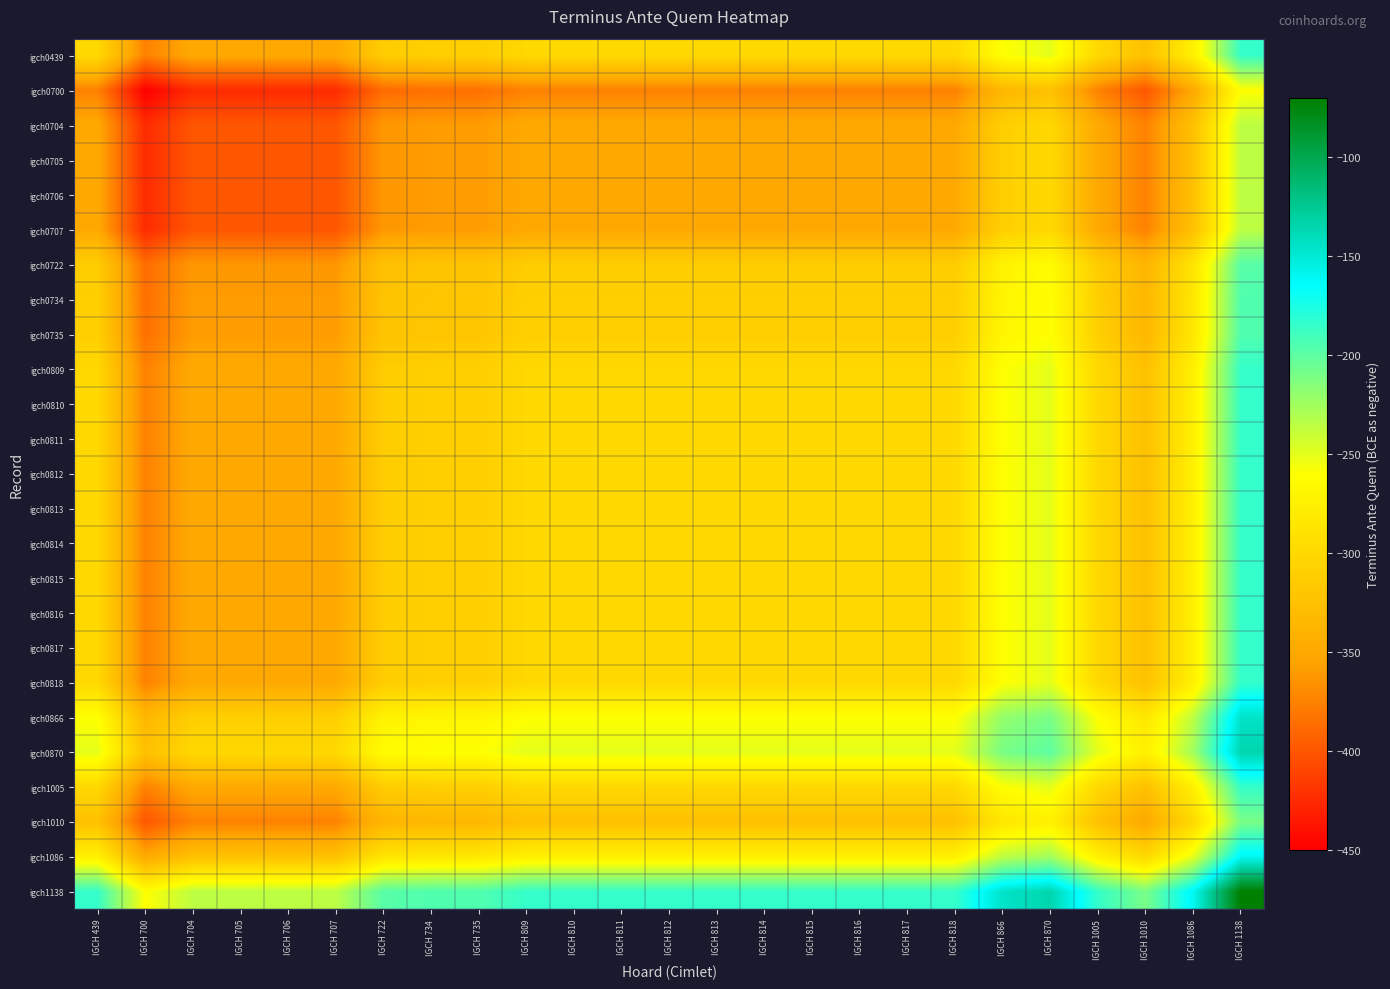

Reading left to right, transcribe all the data shown in this chart.

igch0439: IGCH 439=-300.0	IGCH 700=-375.0	IGCH 704=-350.0	IGCH 705=-350.0	IGCH 706=-350.0	IGCH 707=-350.0	IGCH 722=-312.5	IGCH 734=-310.0	IGCH 735=-310.0	IGCH 809=-300.0	IGCH 810=-300.0	IGCH 811=-300.0	IGCH 812=-300.0	IGCH 813=-300.0	IGCH 814=-300.0	IGCH 815=-300.0	IGCH 816=-300.0	IGCH 817=-300.0	IGCH 818=-300.0	IGCH 866=-260.0	IGCH 870=-250.0	IGCH 1005=-300.0	IGCH 1010=-325.0	IGCH 1086=-275.0	IGCH 1138=-185.0
igch0700: IGCH 439=-375.0	IGCH 700=-450.0	IGCH 704=-425.0	IGCH 705=-425.0	IGCH 706=-425.0	IGCH 707=-425.0	IGCH 722=-387.5	IGCH 734=-385.0	IGCH 735=-385.0	IGCH 809=-375.0	IGCH 810=-375.0	IGCH 811=-375.0	IGCH 812=-375.0	IGCH 813=-375.0	IGCH 814=-375.0	IGCH 815=-375.0	IGCH 816=-375.0	IGCH 817=-375.0	IGCH 818=-375.0	IGCH 866=-335.0	IGCH 870=-325.0	IGCH 1005=-375.0	IGCH 1010=-400.0	IGCH 1086=-350.0	IGCH 1138=-260.0
igch0704: IGCH 439=-350.0	IGCH 700=-425.0	IGCH 704=-400.0	IGCH 705=-400.0	IGCH 706=-400.0	IGCH 707=-400.0	IGCH 722=-362.5	IGCH 734=-360.0	IGCH 735=-360.0	IGCH 809=-350.0	IGCH 810=-350.0	IGCH 811=-350.0	IGCH 812=-350.0	IGCH 813=-350.0	IGCH 814=-350.0	IGCH 815=-350.0	IGCH 816=-350.0	IGCH 817=-350.0	IGCH 818=-350.0	IGCH 866=-310.0	IGCH 870=-300.0	IGCH 1005=-350.0	IGCH 1010=-375.0	IGCH 1086=-325.0	IGCH 1138=-235.0
igch0705: IGCH 439=-350.0	IGCH 700=-425.0	IGCH 704=-400.0	IGCH 705=-400.0	IGCH 706=-400.0	IGCH 707=-400.0	IGCH 722=-362.5	IGCH 734=-360.0	IGCH 735=-360.0	IGCH 809=-350.0	IGCH 810=-350.0	IGCH 811=-350.0	IGCH 812=-350.0	IGCH 813=-350.0	IGCH 814=-350.0	IGCH 815=-350.0	IGCH 816=-350.0	IGCH 817=-350.0	IGCH 818=-350.0	IGCH 866=-310.0	IGCH 870=-300.0	IGCH 1005=-350.0	IGCH 1010=-375.0	IGCH 1086=-325.0	IGCH 1138=-235.0
igch0706: IGCH 439=-350.0	IGCH 700=-425.0	IGCH 704=-400.0	IGCH 705=-400.0	IGCH 706=-400.0	IGCH 707=-400.0	IGCH 722=-362.5	IGCH 734=-360.0	IGCH 735=-360.0	IGCH 809=-350.0	IGCH 810=-350.0	IGCH 811=-350.0	IGCH 812=-350.0	IGCH 813=-350.0	IGCH 814=-350.0	IGCH 815=-350.0	IGCH 816=-350.0	IGCH 817=-350.0	IGCH 818=-350.0	IGCH 866=-310.0	IGCH 870=-300.0	IGCH 1005=-350.0	IGCH 1010=-375.0	IGCH 1086=-325.0	IGCH 1138=-235.0
igch0707: IGCH 439=-350.0	IGCH 700=-425.0	IGCH 704=-400.0	IGCH 705=-400.0	IGCH 706=-400.0	IGCH 707=-400.0	IGCH 722=-362.5	IGCH 734=-360.0	IGCH 735=-360.0	IGCH 809=-350.0	IGCH 810=-350.0	IGCH 811=-350.0	IGCH 812=-350.0	IGCH 813=-350.0	IGCH 814=-350.0	IGCH 815=-350.0	IGCH 816=-350.0	IGCH 817=-350.0	IGCH 818=-350.0	IGCH 866=-310.0	IGCH 870=-300.0	IGCH 1005=-350.0	IGCH 1010=-375.0	IGCH 1086=-325.0	IGCH 1138=-235.0
igch0722: IGCH 439=-312.5	IGCH 700=-387.5	IGCH 704=-362.5	IGCH 705=-362.5	IGCH 706=-362.5	IGCH 707=-362.5	IGCH 722=-325.0	IGCH 734=-322.5	IGCH 735=-322.5	IGCH 809=-312.5	IGCH 810=-312.5	IGCH 811=-312.5	IGCH 812=-312.5	IGCH 813=-312.5	IGCH 814=-312.5	IGCH 815=-312.5	IGCH 816=-312.5	IGCH 817=-312.5	IGCH 818=-312.5	IGCH 866=-272.5	IGCH 870=-262.5	IGCH 1005=-312.5	IGCH 1010=-337.5	IGCH 1086=-287.5	IGCH 1138=-197.5
igch0734: IGCH 439=-310.0	IGCH 700=-385.0	IGCH 704=-360.0	IGCH 705=-360.0	IGCH 706=-360.0	IGCH 707=-360.0	IGCH 722=-322.5	IGCH 734=-320.0	IGCH 735=-320.0	IGCH 809=-310.0	IGCH 810=-310.0	IGCH 811=-310.0	IGCH 812=-310.0	IGCH 813=-310.0	IGCH 814=-310.0	IGCH 815=-310.0	IGCH 816=-310.0	IGCH 817=-310.0	IGCH 818=-310.0	IGCH 866=-270.0	IGCH 870=-260.0	IGCH 1005=-310.0	IGCH 1010=-335.0	IGCH 1086=-285.0	IGCH 1138=-195.0
igch0735: IGCH 439=-310.0	IGCH 700=-385.0	IGCH 704=-360.0	IGCH 705=-360.0	IGCH 706=-360.0	IGCH 707=-360.0	IGCH 722=-322.5	IGCH 734=-320.0	IGCH 735=-320.0	IGCH 809=-310.0	IGCH 810=-310.0	IGCH 811=-310.0	IGCH 812=-310.0	IGCH 813=-310.0	IGCH 814=-310.0	IGCH 815=-310.0	IGCH 816=-310.0	IGCH 817=-310.0	IGCH 818=-310.0	IGCH 866=-270.0	IGCH 870=-260.0	IGCH 1005=-310.0	IGCH 1010=-335.0	IGCH 1086=-285.0	IGCH 1138=-195.0
igch0809: IGCH 439=-300.0	IGCH 700=-375.0	IGCH 704=-350.0	IGCH 705=-350.0	IGCH 706=-350.0	IGCH 707=-350.0	IGCH 722=-312.5	IGCH 734=-310.0	IGCH 735=-310.0	IGCH 809=-300.0	IGCH 810=-300.0	IGCH 811=-300.0	IGCH 812=-300.0	IGCH 813=-300.0	IGCH 814=-300.0	IGCH 815=-300.0	IGCH 816=-300.0	IGCH 817=-300.0	IGCH 818=-300.0	IGCH 866=-260.0	IGCH 870=-250.0	IGCH 1005=-300.0	IGCH 1010=-325.0	IGCH 1086=-275.0	IGCH 1138=-185.0
igch0810: IGCH 439=-300.0	IGCH 700=-375.0	IGCH 704=-350.0	IGCH 705=-350.0	IGCH 706=-350.0	IGCH 707=-350.0	IGCH 722=-312.5	IGCH 734=-310.0	IGCH 735=-310.0	IGCH 809=-300.0	IGCH 810=-300.0	IGCH 811=-300.0	IGCH 812=-300.0	IGCH 813=-300.0	IGCH 814=-300.0	IGCH 815=-300.0	IGCH 816=-300.0	IGCH 817=-300.0	IGCH 818=-300.0	IGCH 866=-260.0	IGCH 870=-250.0	IGCH 1005=-300.0	IGCH 1010=-325.0	IGCH 1086=-275.0	IGCH 1138=-185.0
igch0811: IGCH 439=-300.0	IGCH 700=-375.0	IGCH 704=-350.0	IGCH 705=-350.0	IGCH 706=-350.0	IGCH 707=-350.0	IGCH 722=-312.5	IGCH 734=-310.0	IGCH 735=-310.0	IGCH 809=-300.0	IGCH 810=-300.0	IGCH 811=-300.0	IGCH 812=-300.0	IGCH 813=-300.0	IGCH 814=-300.0	IGCH 815=-300.0	IGCH 816=-300.0	IGCH 817=-300.0	IGCH 818=-300.0	IGCH 866=-260.0	IGCH 870=-250.0	IGCH 1005=-300.0	IGCH 1010=-325.0	IGCH 1086=-275.0	IGCH 1138=-185.0
igch0812: IGCH 439=-300.0	IGCH 700=-375.0	IGCH 704=-350.0	IGCH 705=-350.0	IGCH 706=-350.0	IGCH 707=-350.0	IGCH 722=-312.5	IGCH 734=-310.0	IGCH 735=-310.0	IGCH 809=-300.0	IGCH 810=-300.0	IGCH 811=-300.0	IGCH 812=-300.0	IGCH 813=-300.0	IGCH 814=-300.0	IGCH 815=-300.0	IGCH 816=-300.0	IGCH 817=-300.0	IGCH 818=-300.0	IGCH 866=-260.0	IGCH 870=-250.0	IGCH 1005=-300.0	IGCH 1010=-325.0	IGCH 1086=-275.0	IGCH 1138=-185.0
igch0813: IGCH 439=-300.0	IGCH 700=-375.0	IGCH 704=-350.0	IGCH 705=-350.0	IGCH 706=-350.0	IGCH 707=-350.0	IGCH 722=-312.5	IGCH 734=-310.0	IGCH 735=-310.0	IGCH 809=-300.0	IGCH 810=-300.0	IGCH 811=-300.0	IGCH 812=-300.0	IGCH 813=-300.0	IGCH 814=-300.0	IGCH 815=-300.0	IGCH 816=-300.0	IGCH 817=-300.0	IGCH 818=-300.0	IGCH 866=-260.0	IGCH 870=-250.0	IGCH 1005=-300.0	IGCH 1010=-325.0	IGCH 1086=-275.0	IGCH 1138=-185.0
igch0814: IGCH 439=-300.0	IGCH 700=-375.0	IGCH 704=-350.0	IGCH 705=-350.0	IGCH 706=-350.0	IGCH 707=-350.0	IGCH 722=-312.5	IGCH 734=-310.0	IGCH 735=-310.0	IGCH 809=-300.0	IGCH 810=-300.0	IGCH 811=-300.0	IGCH 812=-300.0	IGCH 813=-300.0	IGCH 814=-300.0	IGCH 815=-300.0	IGCH 816=-300.0	IGCH 817=-300.0	IGCH 818=-300.0	IGCH 866=-260.0	IGCH 870=-250.0	IGCH 1005=-300.0	IGCH 1010=-325.0	IGCH 1086=-275.0	IGCH 1138=-185.0
igch0815: IGCH 439=-300.0	IGCH 700=-375.0	IGCH 704=-350.0	IGCH 705=-350.0	IGCH 706=-350.0	IGCH 707=-350.0	IGCH 722=-312.5	IGCH 734=-310.0	IGCH 735=-310.0	IGCH 809=-300.0	IGCH 810=-300.0	IGCH 811=-300.0	IGCH 812=-300.0	IGCH 813=-300.0	IGCH 814=-300.0	IGCH 815=-300.0	IGCH 816=-300.0	IGCH 817=-300.0	IGCH 818=-300.0	IGCH 866=-260.0	IGCH 870=-250.0	IGCH 1005=-300.0	IGCH 1010=-325.0	IGCH 1086=-275.0	IGCH 1138=-185.0
igch0816: IGCH 439=-300.0	IGCH 700=-375.0	IGCH 704=-350.0	IGCH 705=-350.0	IGCH 706=-350.0	IGCH 707=-350.0	IGCH 722=-312.5	IGCH 734=-310.0	IGCH 735=-310.0	IGCH 809=-300.0	IGCH 810=-300.0	IGCH 811=-300.0	IGCH 812=-300.0	IGCH 813=-300.0	IGCH 814=-300.0	IGCH 815=-300.0	IGCH 816=-300.0	IGCH 817=-300.0	IGCH 818=-300.0	IGCH 866=-260.0	IGCH 870=-250.0	IGCH 1005=-300.0	IGCH 1010=-325.0	IGCH 1086=-275.0	IGCH 1138=-185.0
igch0817: IGCH 439=-300.0	IGCH 700=-375.0	IGCH 704=-350.0	IGCH 705=-350.0	IGCH 706=-350.0	IGCH 707=-350.0	IGCH 722=-312.5	IGCH 734=-310.0	IGCH 735=-310.0	IGCH 809=-300.0	IGCH 810=-300.0	IGCH 811=-300.0	IGCH 812=-300.0	IGCH 813=-300.0	IGCH 814=-300.0	IGCH 815=-300.0	IGCH 816=-300.0	IGCH 817=-300.0	IGCH 818=-300.0	IGCH 866=-260.0	IGCH 870=-250.0	IGCH 1005=-300.0	IGCH 1010=-325.0	IGCH 1086=-275.0	IGCH 1138=-185.0
igch0818: IGCH 439=-300.0	IGCH 700=-375.0	IGCH 704=-350.0	IGCH 705=-350.0	IGCH 706=-350.0	IGCH 707=-350.0	IGCH 722=-312.5	IGCH 734=-310.0	IGCH 735=-310.0	IGCH 809=-300.0	IGCH 810=-300.0	IGCH 811=-300.0	IGCH 812=-300.0	IGCH 813=-300.0	IGCH 814=-300.0	IGCH 815=-300.0	IGCH 816=-300.0	IGCH 817=-300.0	IGCH 818=-300.0	IGCH 866=-260.0	IGCH 870=-250.0	IGCH 1005=-300.0	IGCH 1010=-325.0	IGCH 1086=-275.0	IGCH 1138=-185.0
igch0866: IGCH 439=-260.0	IGCH 700=-335.0	IGCH 704=-310.0	IGCH 705=-310.0	IGCH 706=-310.0	IGCH 707=-310.0	IGCH 722=-272.5	IGCH 734=-270.0	IGCH 735=-270.0	IGCH 809=-260.0	IGCH 810=-260.0	IGCH 811=-260.0	IGCH 812=-260.0	IGCH 813=-260.0	IGCH 814=-260.0	IGCH 815=-260.0	IGCH 816=-260.0	IGCH 817=-260.0	IGCH 818=-260.0	IGCH 866=-220.0	IGCH 870=-210.0	IGCH 1005=-260.0	IGCH 1010=-285.0	IGCH 1086=-235.0	IGCH 1138=-145.0
igch0870: IGCH 439=-250.0	IGCH 700=-325.0	IGCH 704=-300.0	IGCH 705=-300.0	IGCH 706=-300.0	IGCH 707=-300.0	IGCH 722=-262.5	IGCH 734=-260.0	IGCH 735=-260.0	IGCH 809=-250.0	IGCH 810=-250.0	IGCH 811=-250.0	IGCH 812=-250.0	IGCH 813=-250.0	IGCH 814=-250.0	IGCH 815=-250.0	IGCH 816=-250.0	IGCH 817=-250.0	IGCH 818=-250.0	IGCH 866=-210.0	IGCH 870=-200.0	IGCH 1005=-250.0	IGCH 1010=-275.0	IGCH 1086=-225.0	IGCH 1138=-135.0
igch1005: IGCH 439=-300.0	IGCH 700=-375.0	IGCH 704=-350.0	IGCH 705=-350.0	IGCH 706=-350.0	IGCH 707=-350.0	IGCH 722=-312.5	IGCH 734=-310.0	IGCH 735=-310.0	IGCH 809=-300.0	IGCH 810=-300.0	IGCH 811=-300.0	IGCH 812=-300.0	IGCH 813=-300.0	IGCH 814=-300.0	IGCH 815=-300.0	IGCH 816=-300.0	IGCH 817=-300.0	IGCH 818=-300.0	IGCH 866=-260.0	IGCH 870=-250.0	IGCH 1005=-300.0	IGCH 1010=-325.0	IGCH 1086=-275.0	IGCH 1138=-185.0
igch1010: IGCH 439=-325.0	IGCH 700=-400.0	IGCH 704=-375.0	IGCH 705=-375.0	IGCH 706=-375.0	IGCH 707=-375.0	IGCH 722=-337.5	IGCH 734=-335.0	IGCH 735=-335.0	IGCH 809=-325.0	IGCH 810=-325.0	IGCH 811=-325.0	IGCH 812=-325.0	IGCH 813=-325.0	IGCH 814=-325.0	IGCH 815=-325.0	IGCH 816=-325.0	IGCH 817=-325.0	IGCH 818=-325.0	IGCH 866=-285.0	IGCH 870=-275.0	IGCH 1005=-325.0	IGCH 1010=-350.0	IGCH 1086=-300.0	IGCH 1138=-210.0
igch1086: IGCH 439=-275.0	IGCH 700=-350.0	IGCH 704=-325.0	IGCH 705=-325.0	IGCH 706=-325.0	IGCH 707=-325.0	IGCH 722=-287.5	IGCH 734=-285.0	IGCH 735=-285.0	IGCH 809=-275.0	IGCH 810=-275.0	IGCH 811=-275.0	IGCH 812=-275.0	IGCH 813=-275.0	IGCH 814=-275.0	IGCH 815=-275.0	IGCH 816=-275.0	IGCH 817=-275.0	IGCH 818=-275.0	IGCH 866=-235.0	IGCH 870=-225.0	IGCH 1005=-275.0	IGCH 1010=-300.0	IGCH 1086=-250.0	IGCH 1138=-160.0
igch1138: IGCH 439=-185.0	IGCH 700=-260.0	IGCH 704=-235.0	IGCH 705=-235.0	IGCH 706=-235.0	IGCH 707=-235.0	IGCH 722=-197.5	IGCH 734=-195.0	IGCH 735=-195.0	IGCH 809=-185.0	IGCH 810=-185.0	IGCH 811=-185.0	IGCH 812=-185.0	IGCH 813=-185.0	IGCH 814=-185.0	IGCH 815=-185.0	IGCH 816=-185.0	IGCH 817=-185.0	IGCH 818=-185.0	IGCH 866=-145.0	IGCH 870=-135.0	IGCH 1005=-185.0	IGCH 1010=-210.0	IGCH 1086=-160.0	IGCH 1138=-70.0